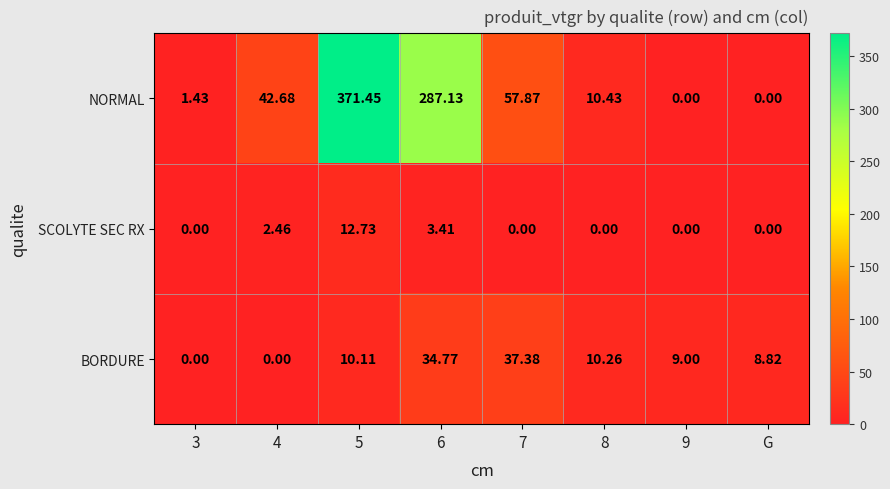

How many categories are shown in the chart?

8